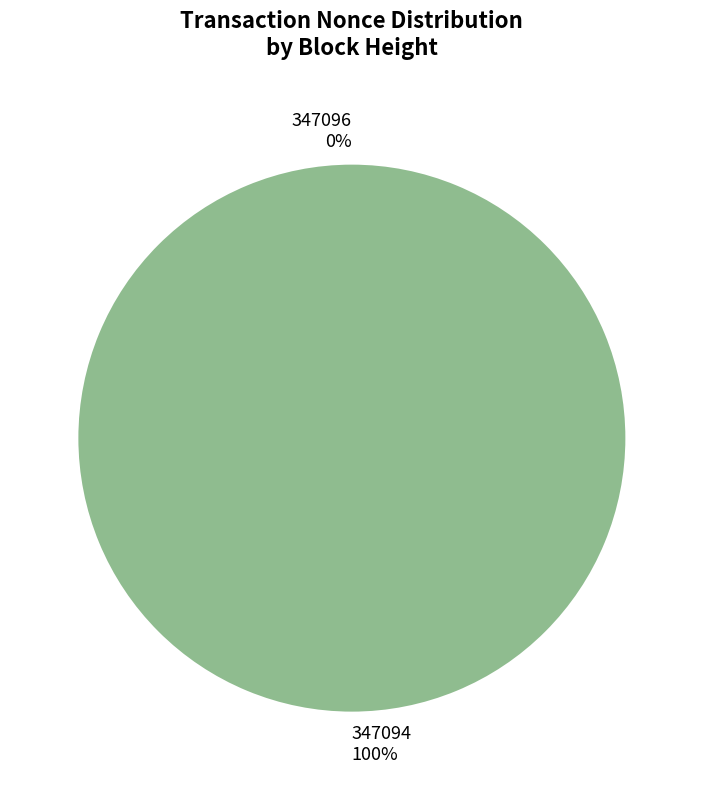

What is the change in value from 347096 to 347094?

+56544